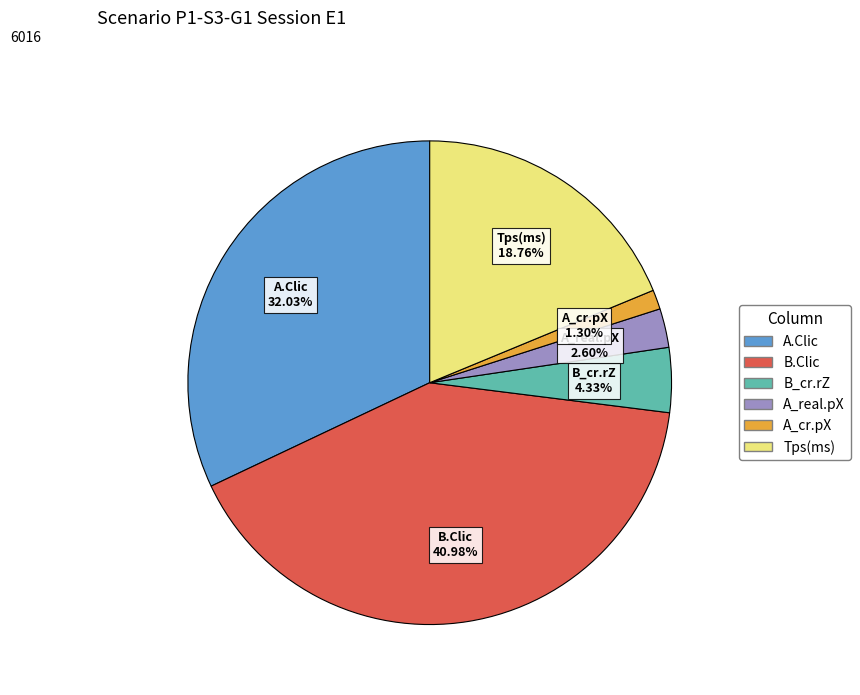

Count the number of slices in the pie.

6